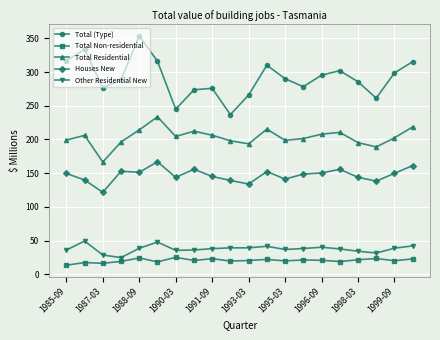

What is the average value of the Total (Type) series?

291.0